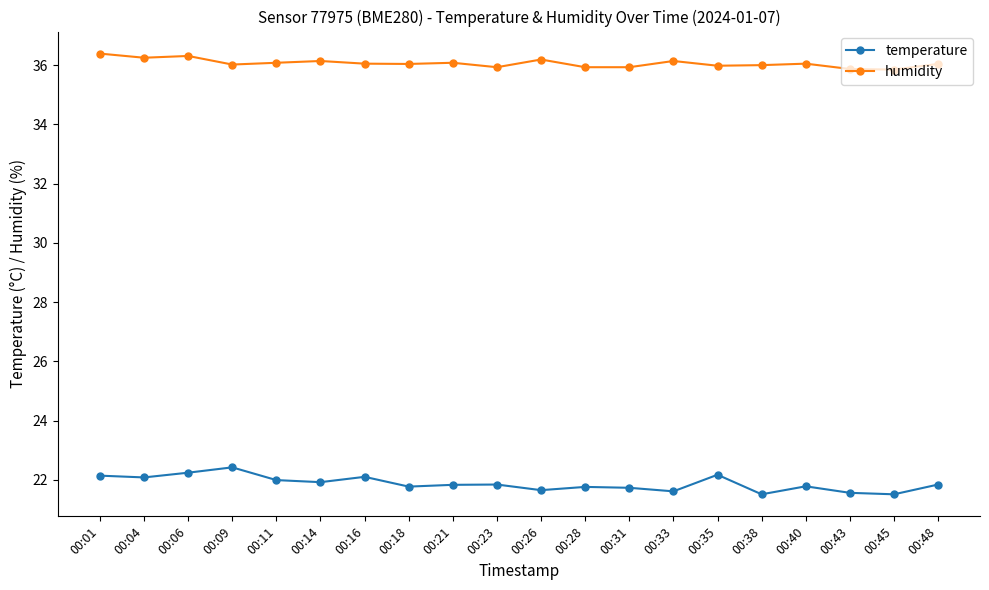

Rank the series by their maximum value, from lowest to highest.

temperature, humidity